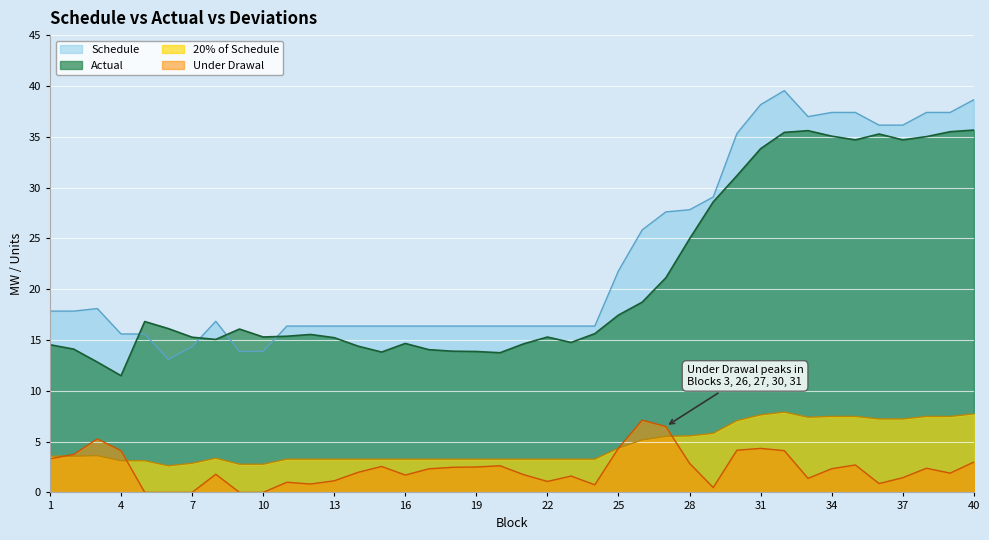

What is the value of the Schedule point at the 21st from the left?

16.4